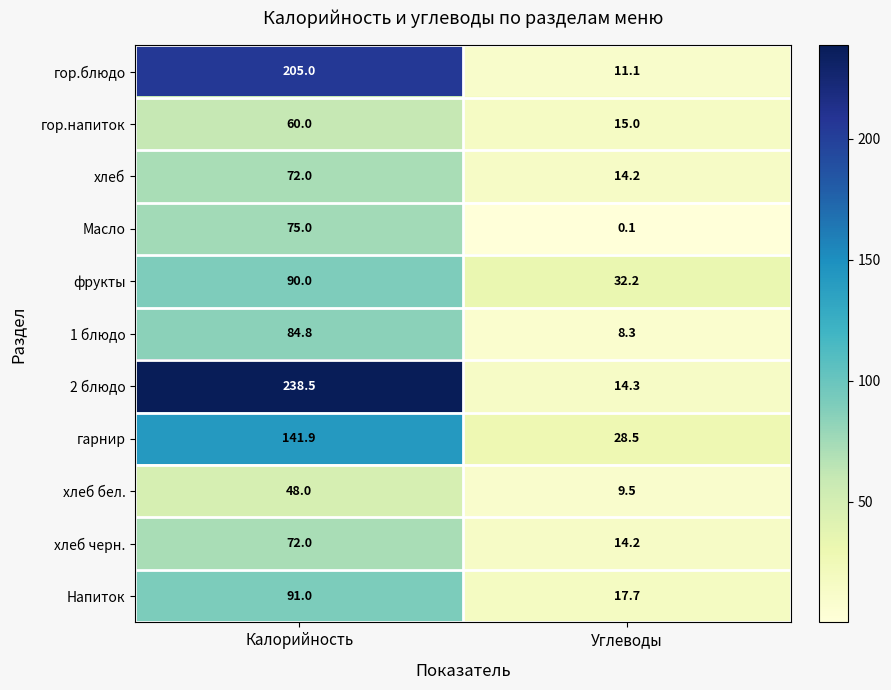

Rank the categories by гарнир value from highest to lowest.

Калорийность, Углеводы